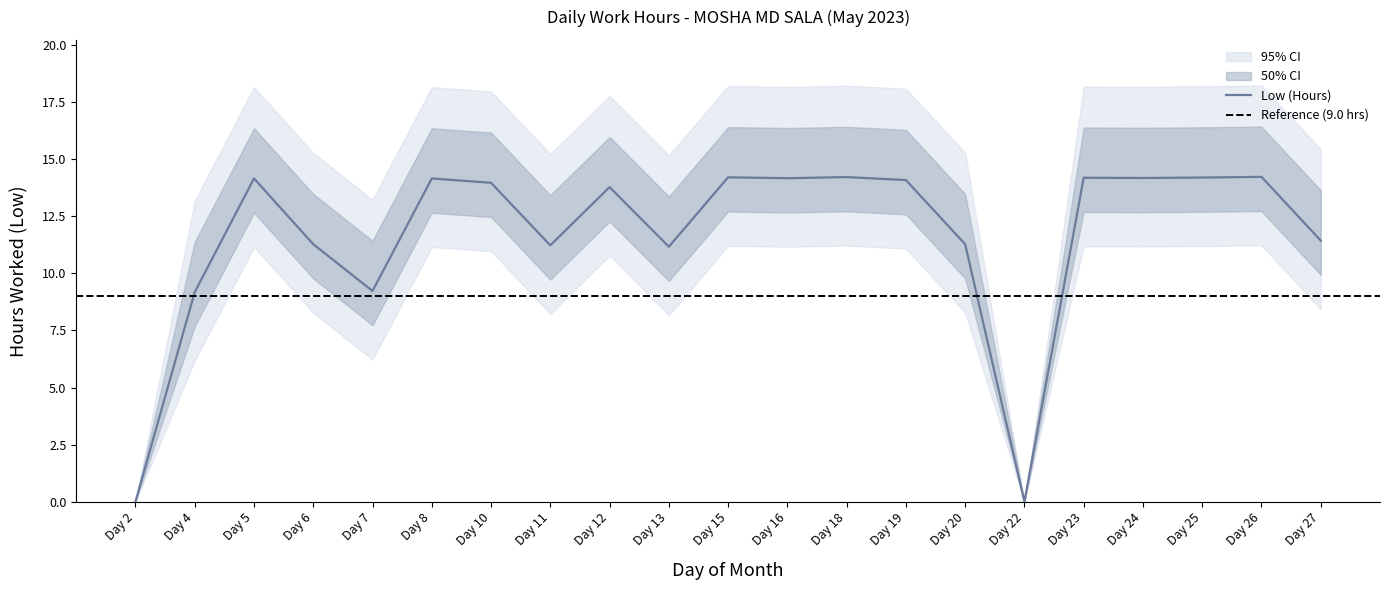

The value of Low (Hours) at Day 11 is 5.7. True or false?

False